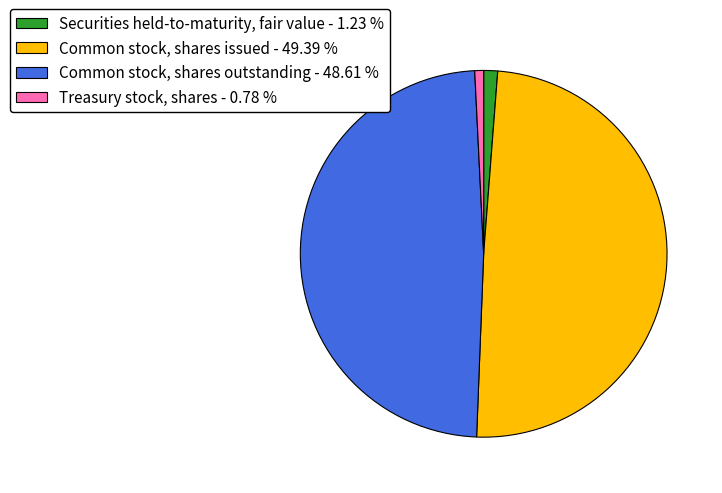

Is the sum of Securities held-to-maturity, fair value - 1.23 % and Common stock, shares issued - 49.39 % greater than half?

Yes